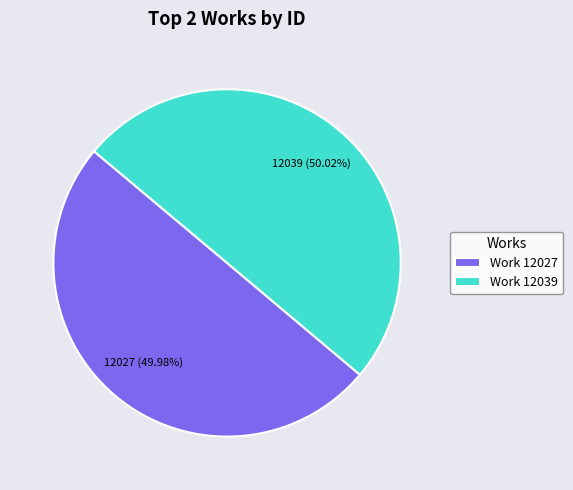

Do Work 12039 and Work 12027 together represent more than half of the pie?

Yes